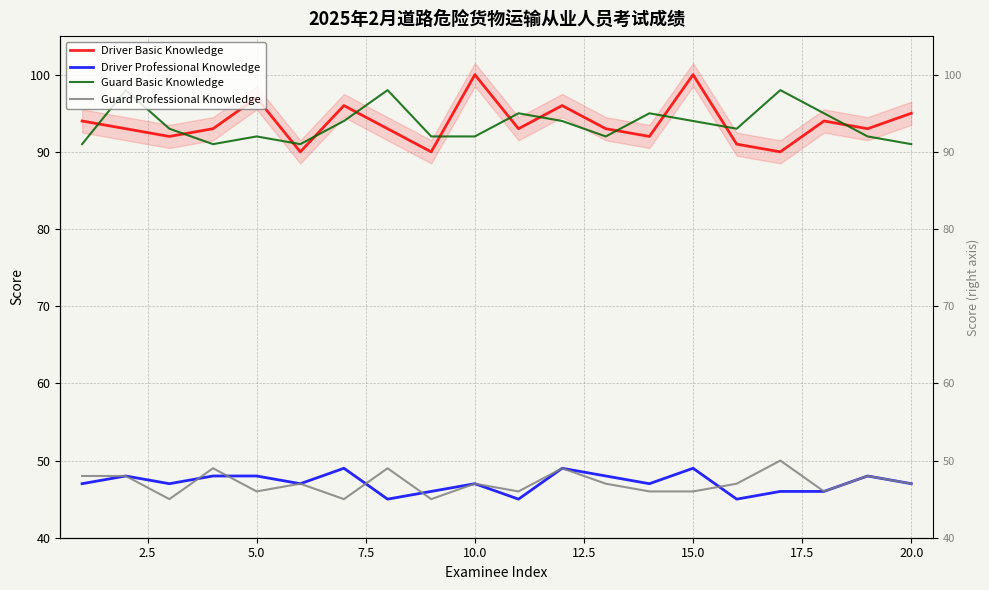

What is the difference between the maximum and minimum values in the Driver Professional Knowledge series?

4